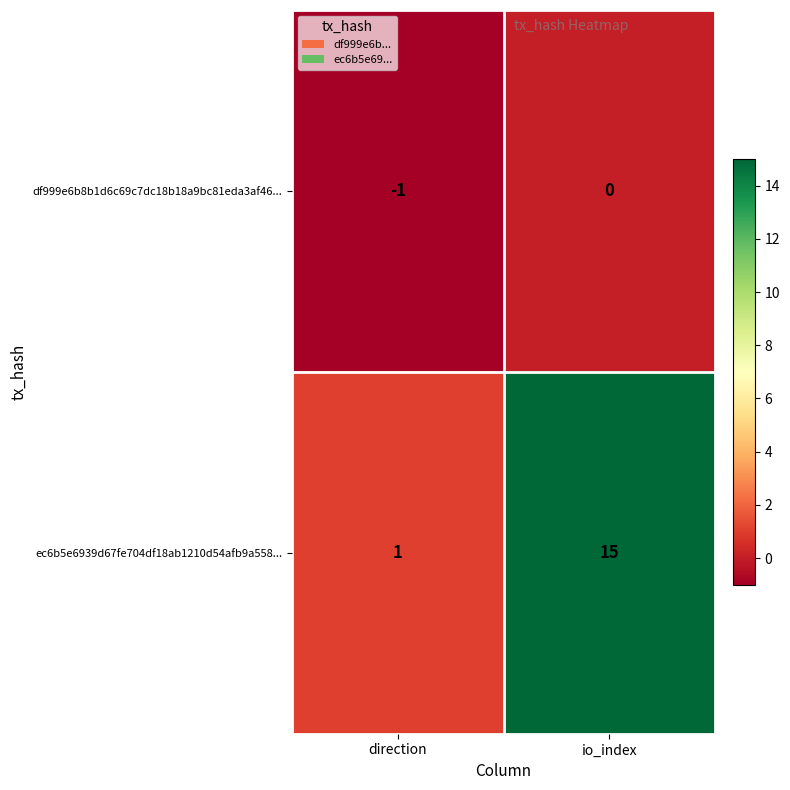

Where is df999e6b8b1d6c69c7dc18b18a9bc81eda3af46... nearest to the value 0?

io_index